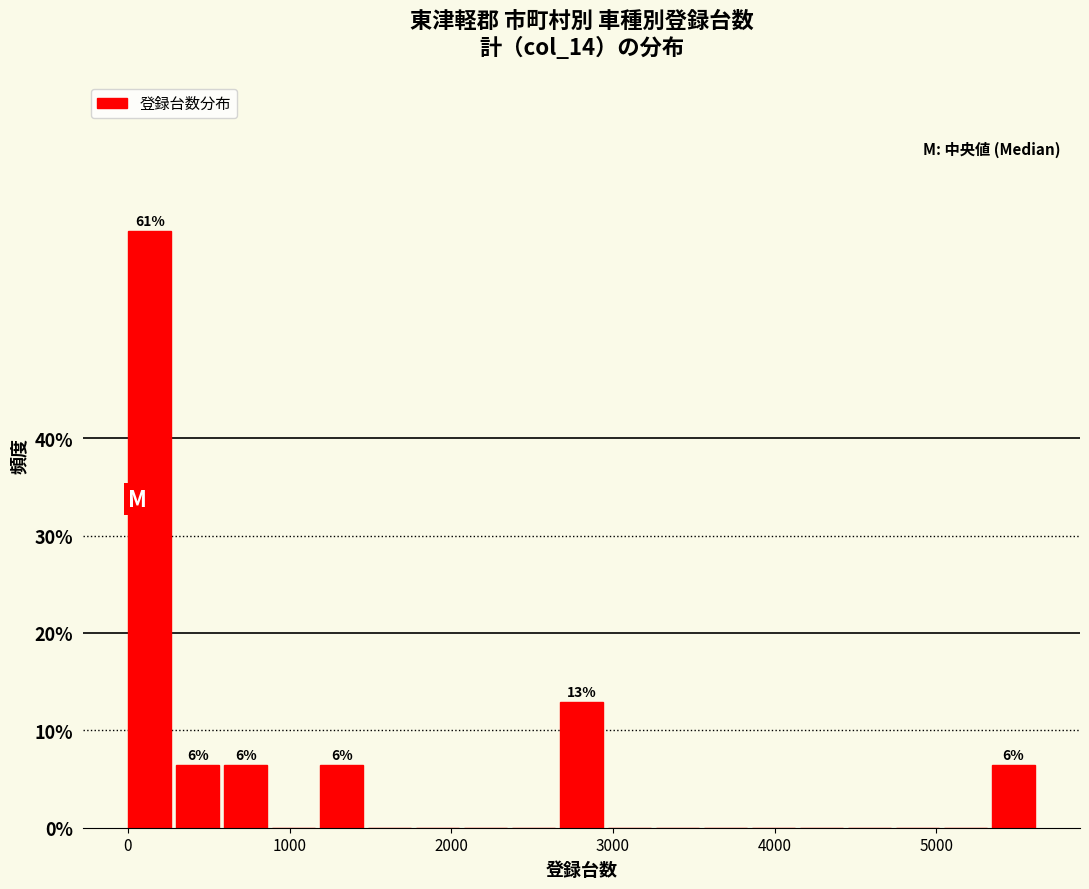

Read against the x-axis, roughly where is the centre of the tallest bar?

100